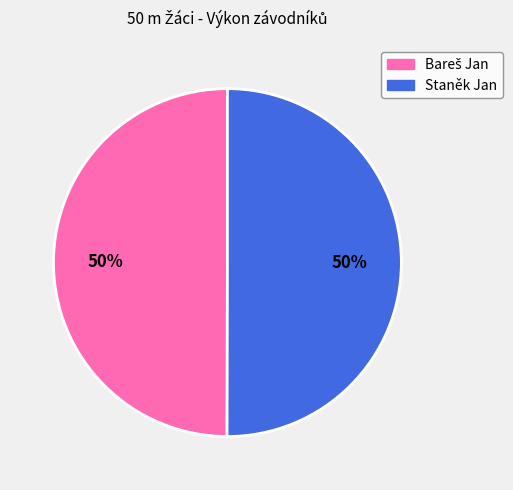

To the nearest percent, what percentage of the pie is Staněk Jan?

50%